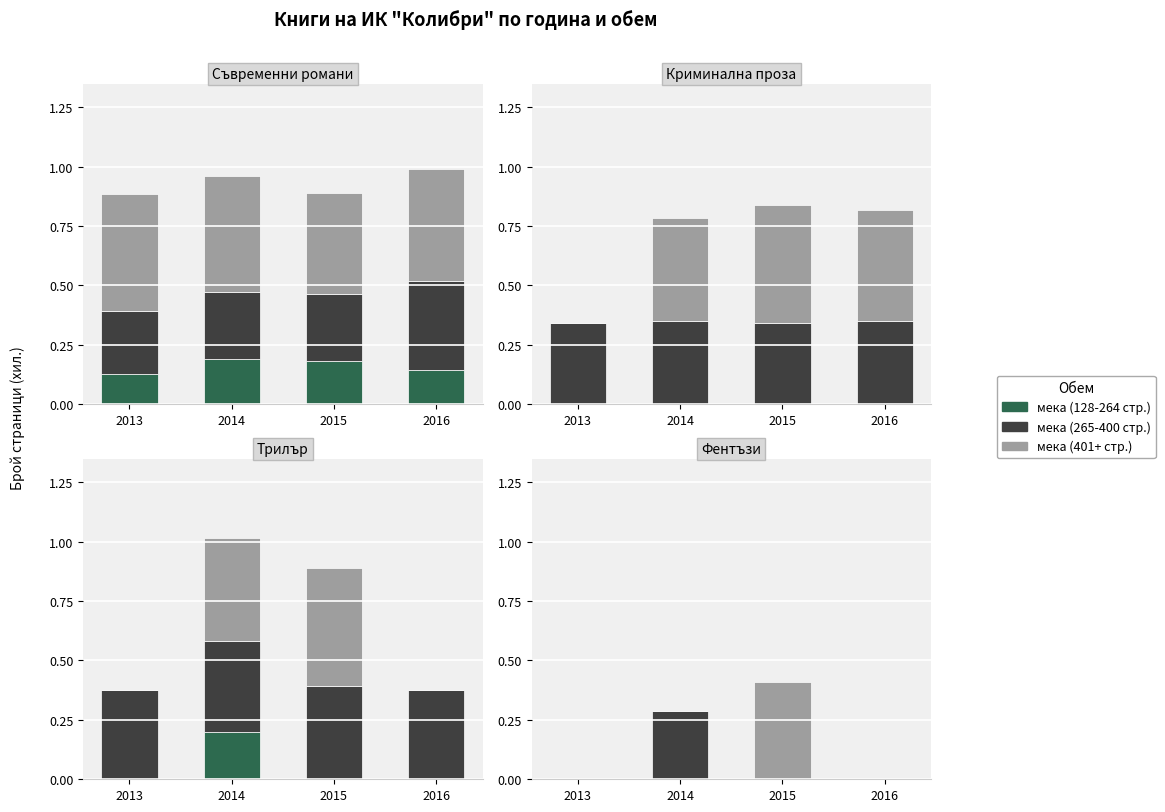

What are all the series names shown in the legend?

мека (128-264 стр.), мека (265-400 стр.), мека (401+ стр.)